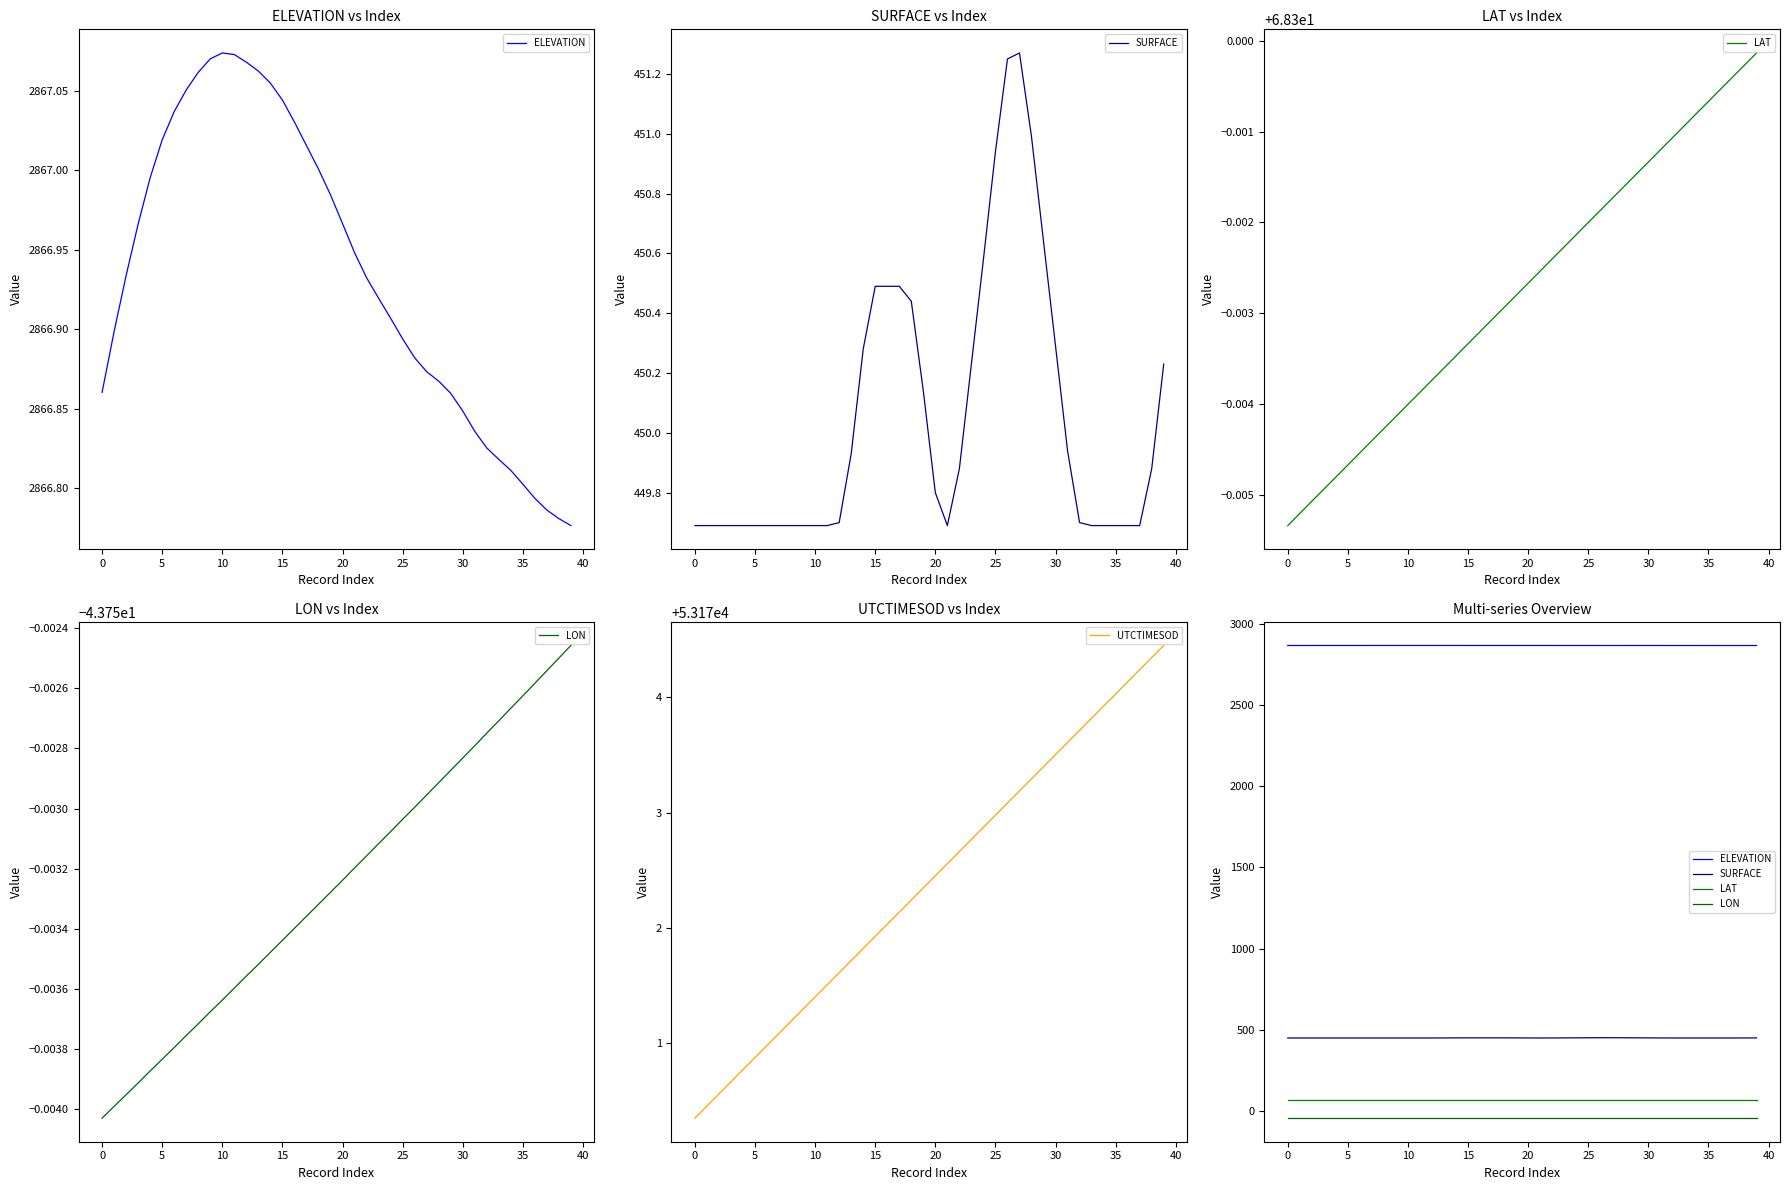

At how many categories does at least one series exceed 7578?

40